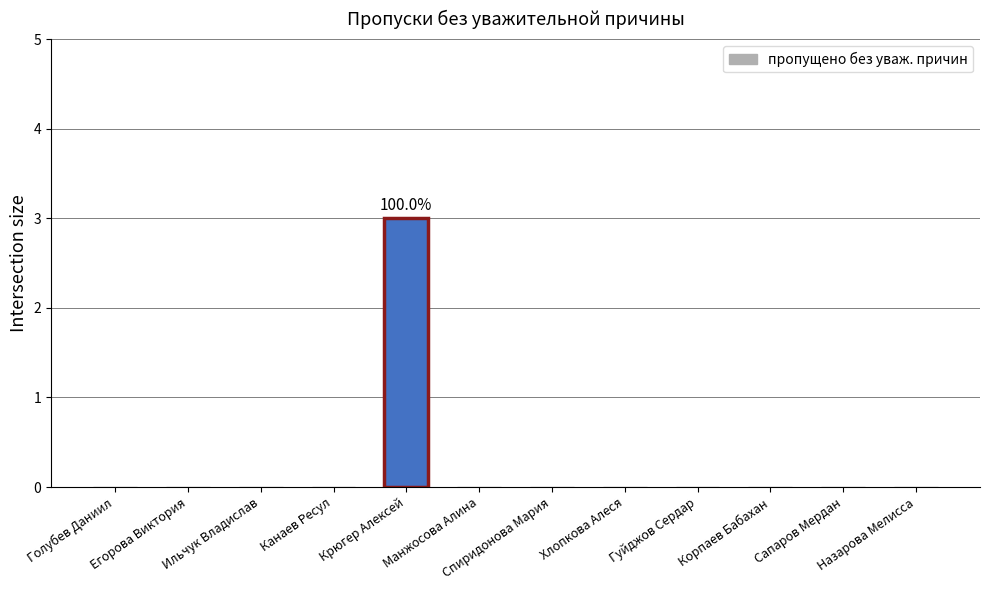

What is the maximum value shown in the chart?

3